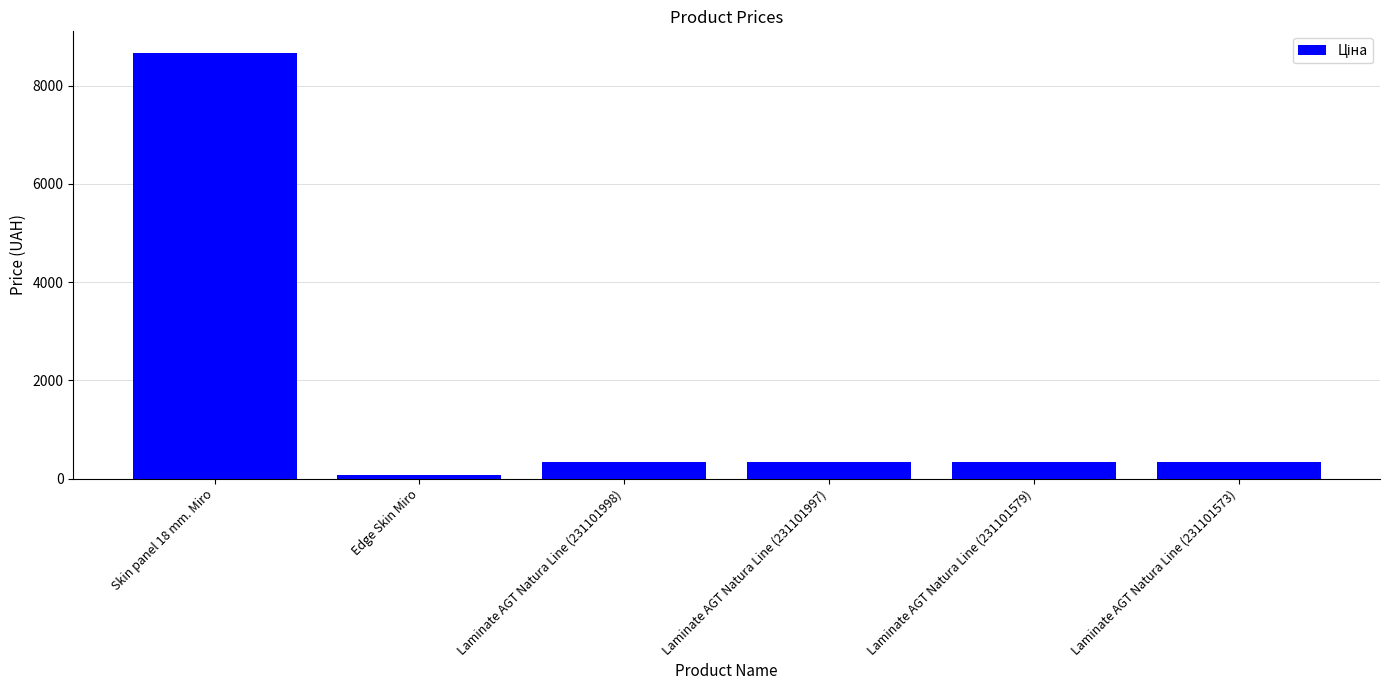

True or false: the data shows 334.4 at Laminate AGT Natura Line (231101573).

True